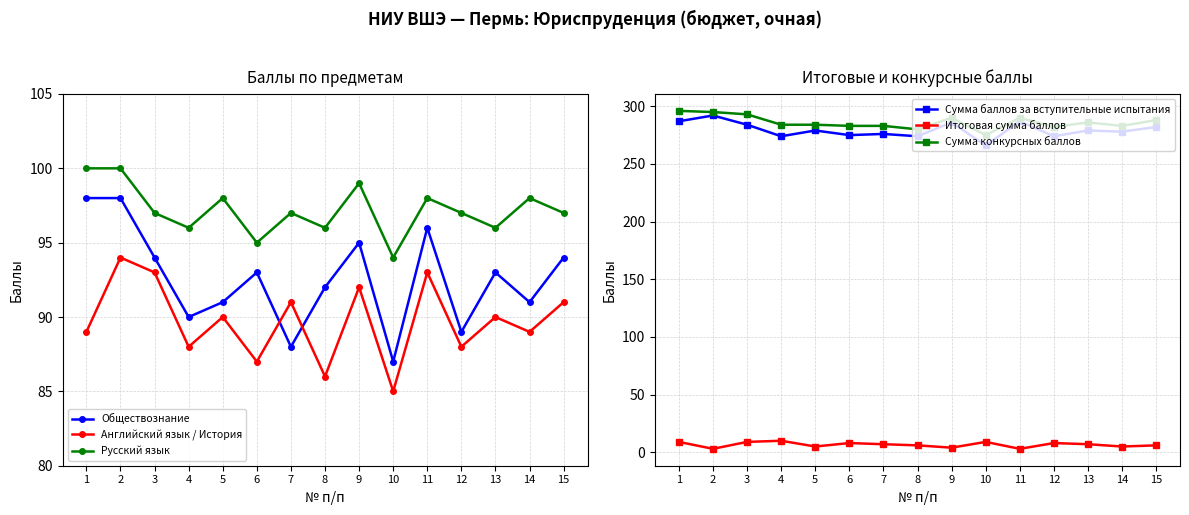

Reading right to left, transcribe all the data shown in this chart.

Обществознание: 15=94	14=91	13=93	12=89	11=96	10=87	9=95	8=92	7=88	6=93	5=91	4=90	3=94	2=98	1=98
Английский язык / История: 15=91	14=89	13=90	12=88	11=93	10=85	9=92	8=86	7=91	6=87	5=90	4=88	3=93	2=94	1=89
Русский язык: 15=97	14=98	13=96	12=97	11=98	10=94	9=99	8=96	7=97	6=95	5=98	4=96	3=97	2=100	1=100
Сумма баллов за вступительные испытания: 15=282	14=278	13=279	12=274	11=287	10=266	9=286	8=274	7=276	6=275	5=279	4=274	3=284	2=292	1=287
Итоговая сумма баллов: 15=6	14=5	13=7	12=8	11=3	10=9	9=4	8=6	7=7	6=8	5=5	4=10	3=9	2=3	1=9
Сумма конкурсных баллов: 15=288	14=283	13=286	12=282	11=290	10=275	9=290	8=280	7=283	6=283	5=284	4=284	3=293	2=295	1=296